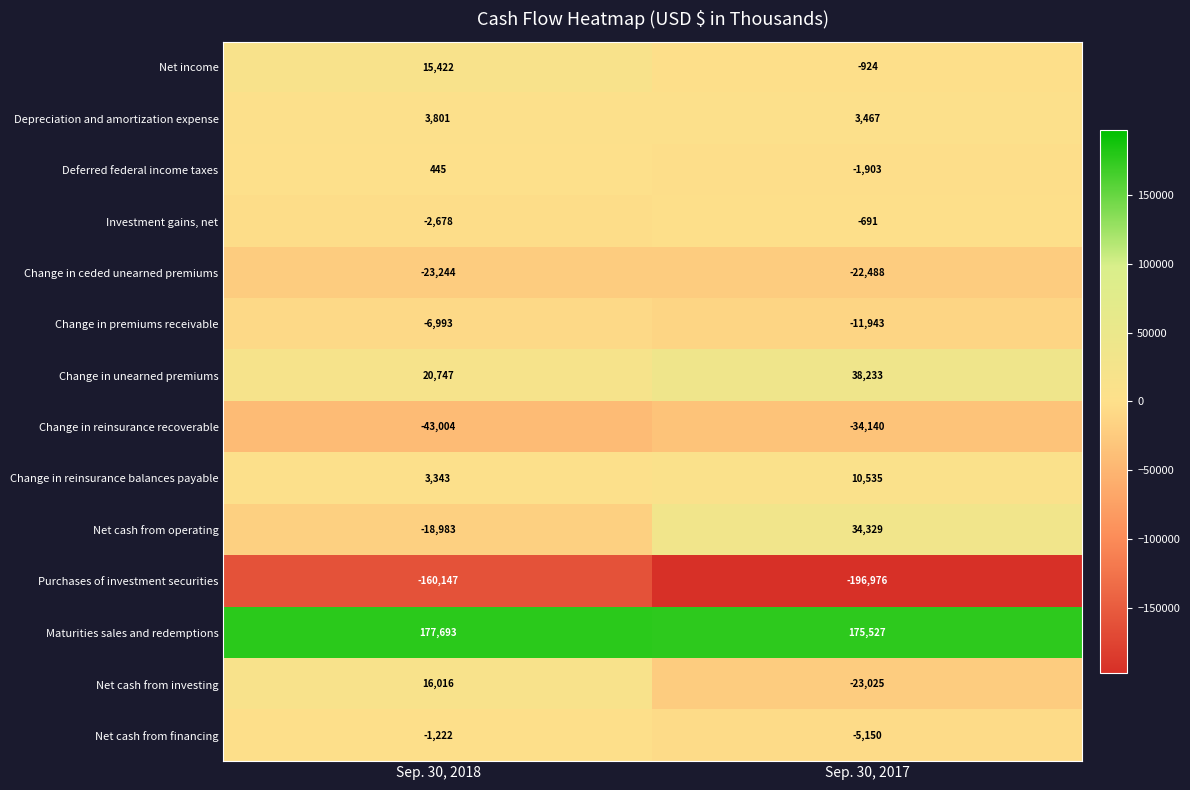

What value does the Deferred federal income taxes series have at Sep. 30, 2018, to the nearest 50?

450